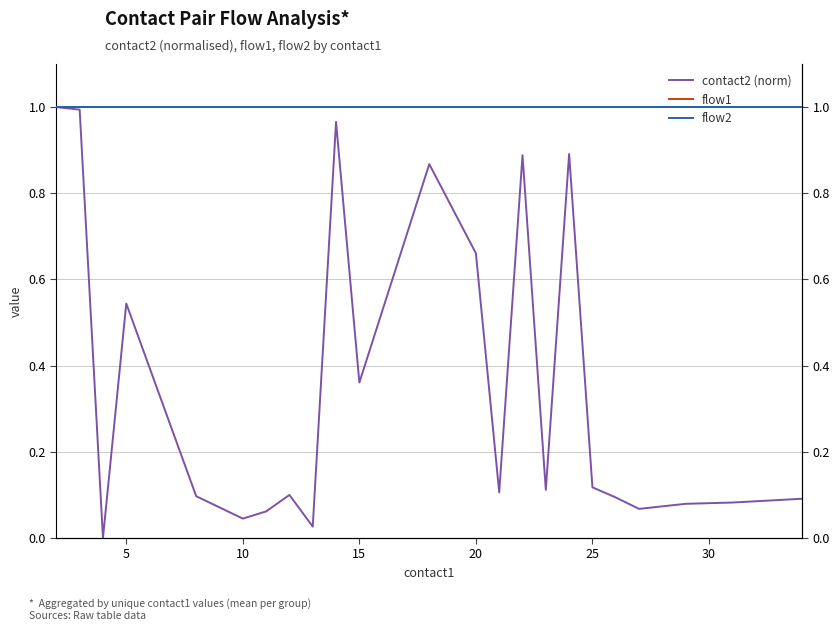

How many data points in contact2 (norm) are above 0?

24